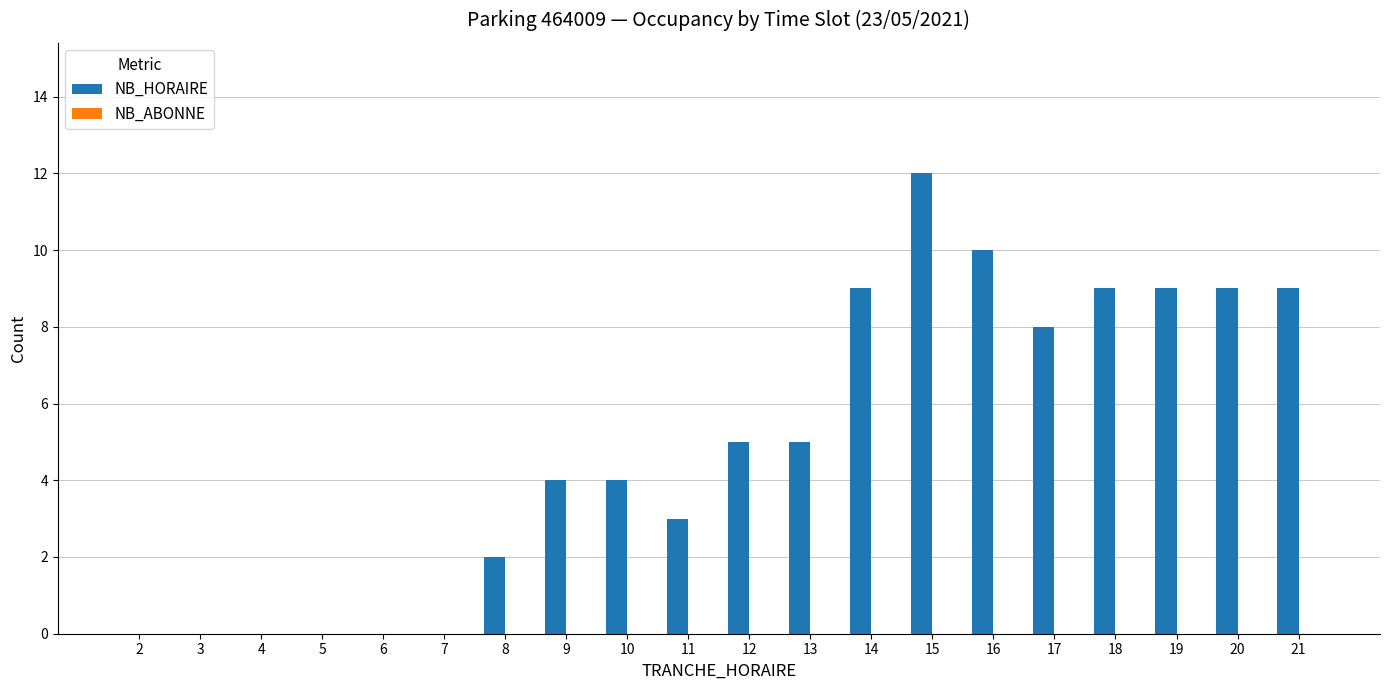

Between 16 and 11, which is larger?

16